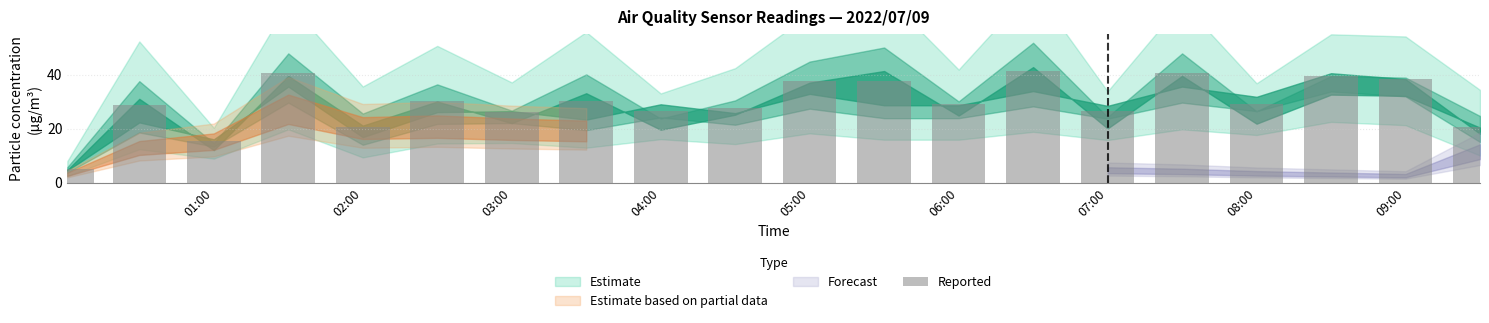

What is the value of the 9th bar from the left?

26.4